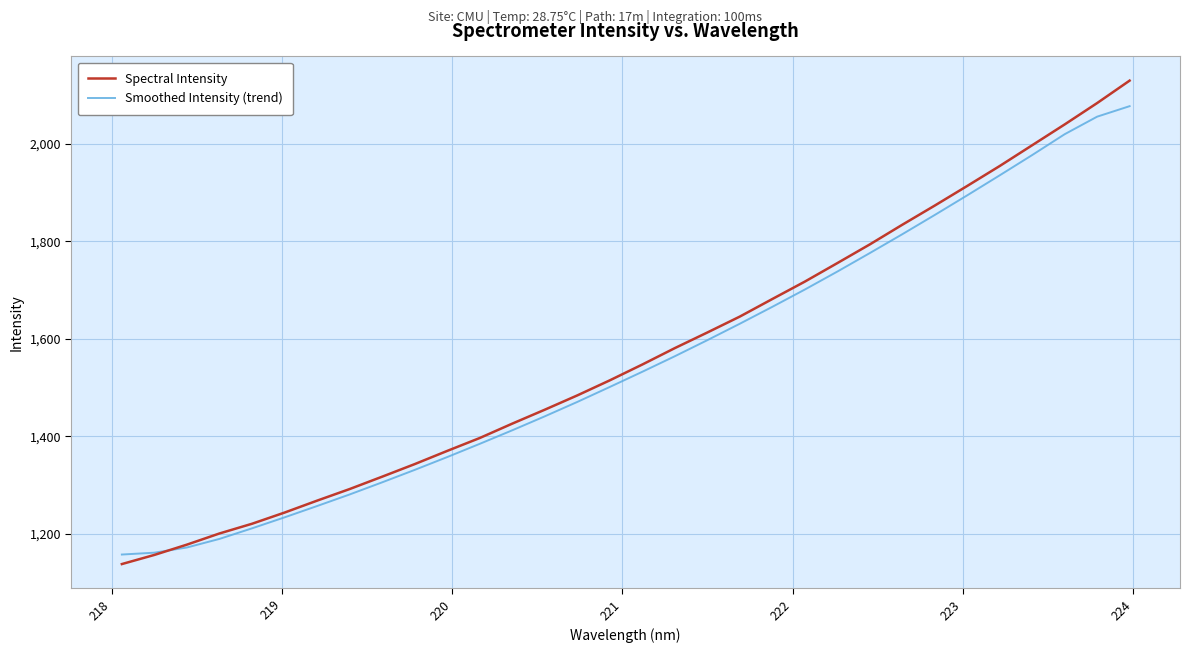

List the series in order of their peak value, highest first.

Spectral Intensity, Smoothed Intensity (trend)